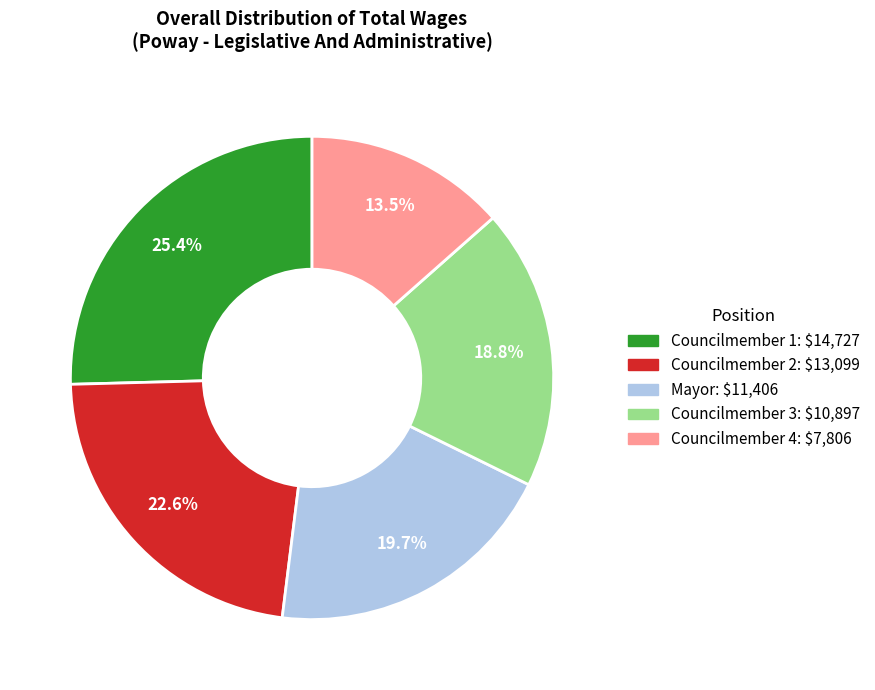

Is there any slice that represents more than half of the pie?

No